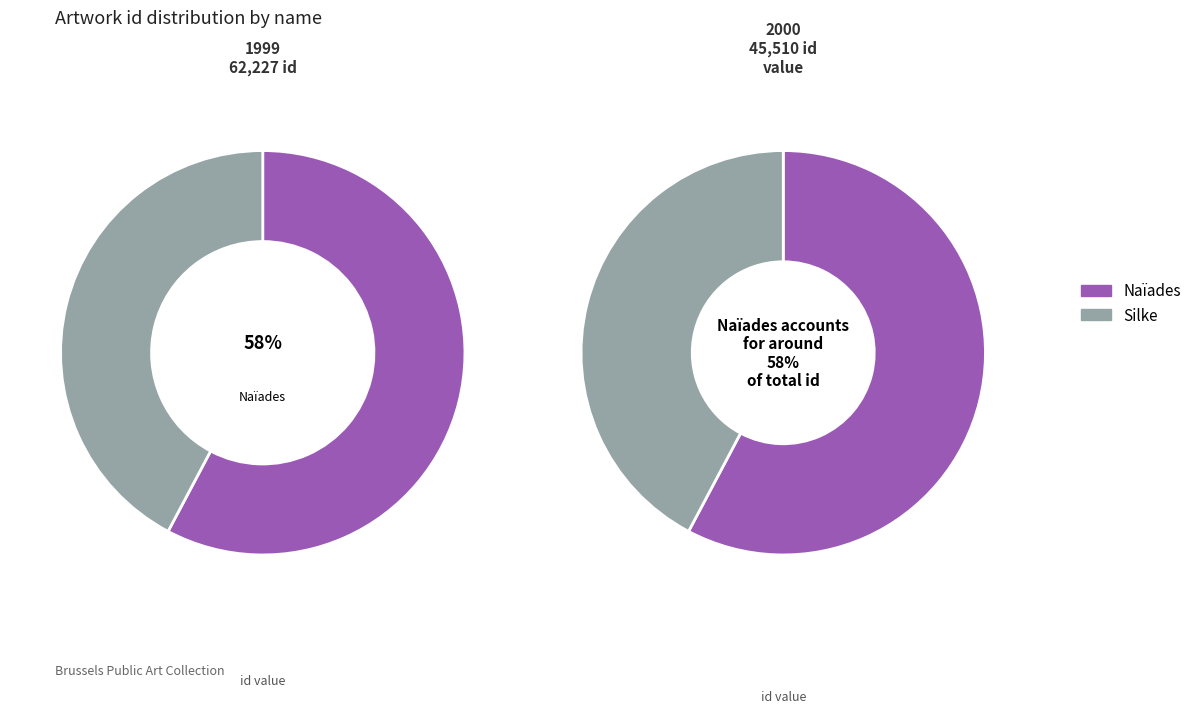

Which slice is the smallest?

Silke